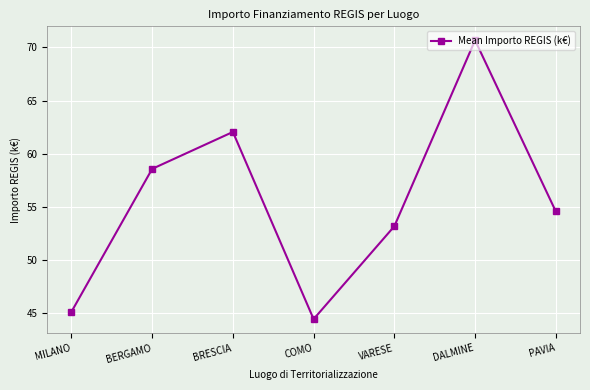

Rank the categories by value from highest to lowest.

DALMINE, BRESCIA, BERGAMO, PAVIA, VARESE, MILANO, COMO